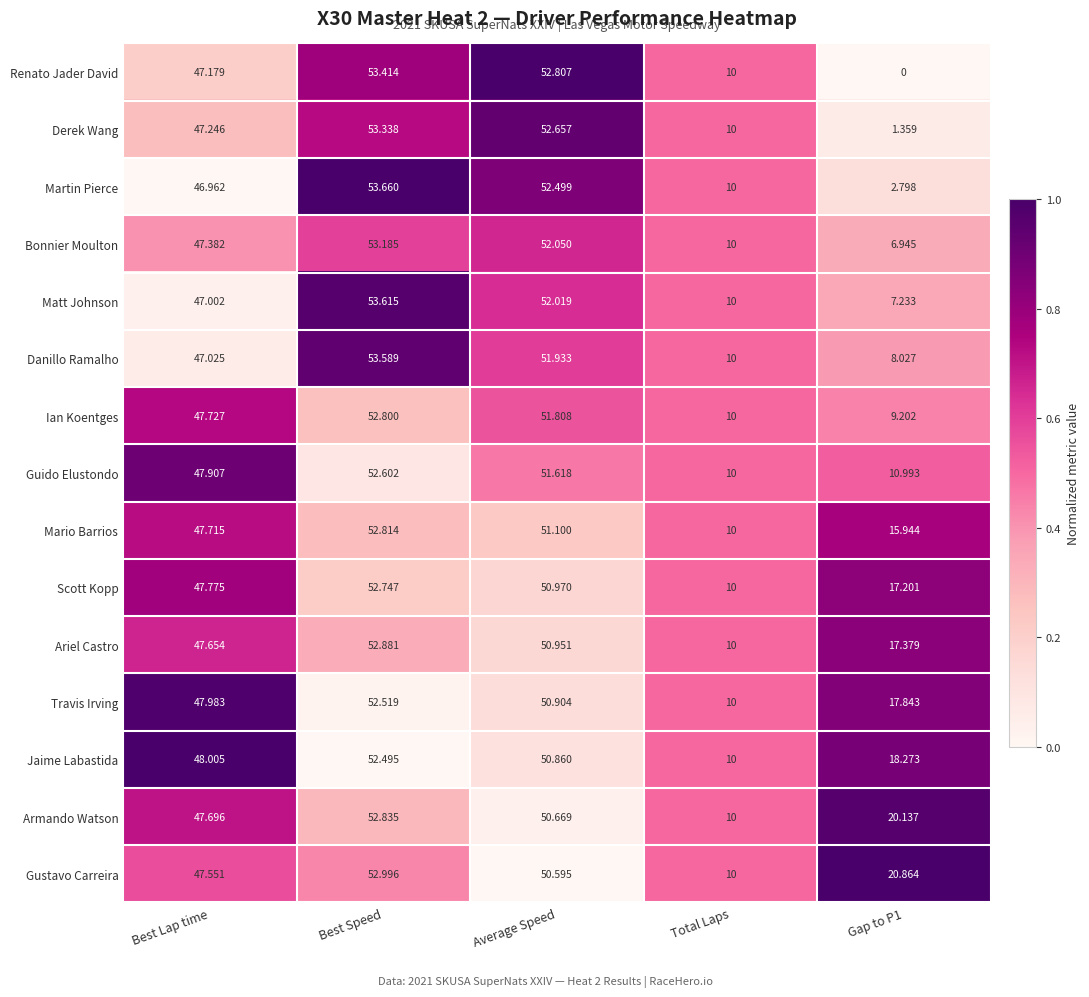

Which series has the largest total across all categories?

Gustavo Carreira